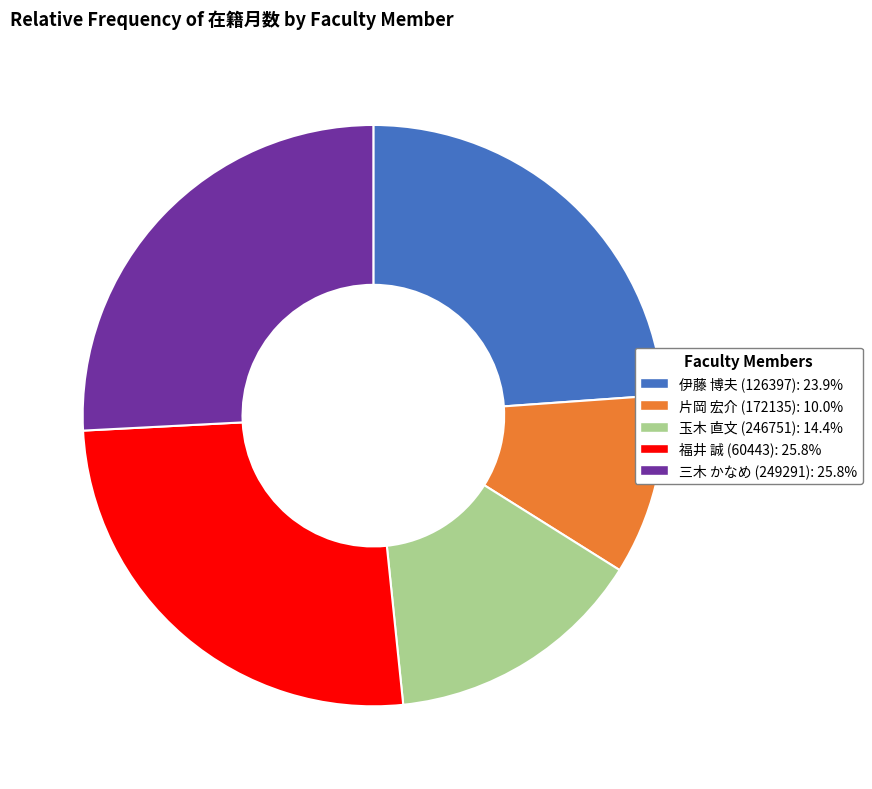

Do 伊藤 博夫 (126397) and 福井 誠 (60443) together represent more than half of the pie?

No